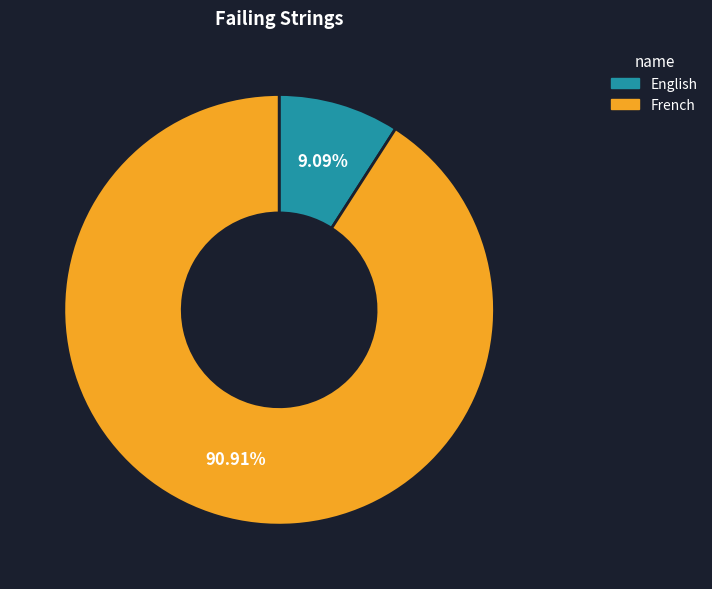

To the nearest percent, what is the combined percentage of English and French?

100%